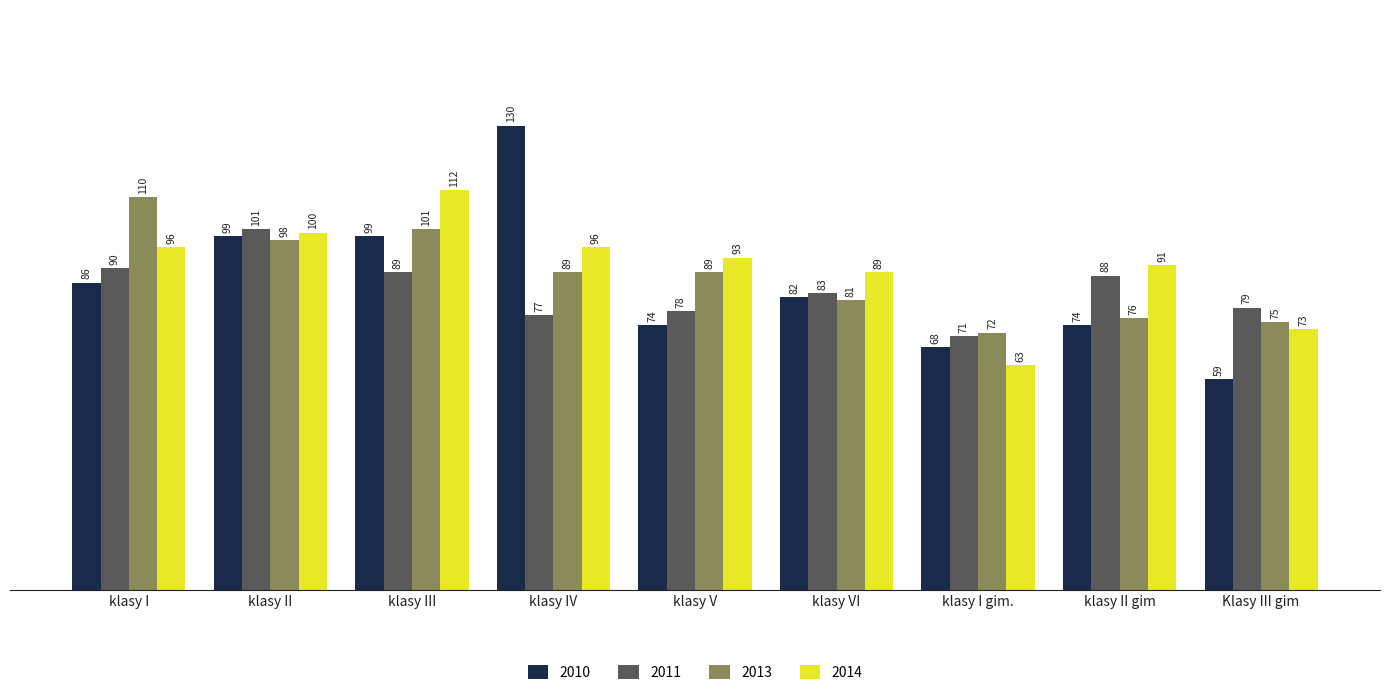

What is the maximum value shown in the chart?

130